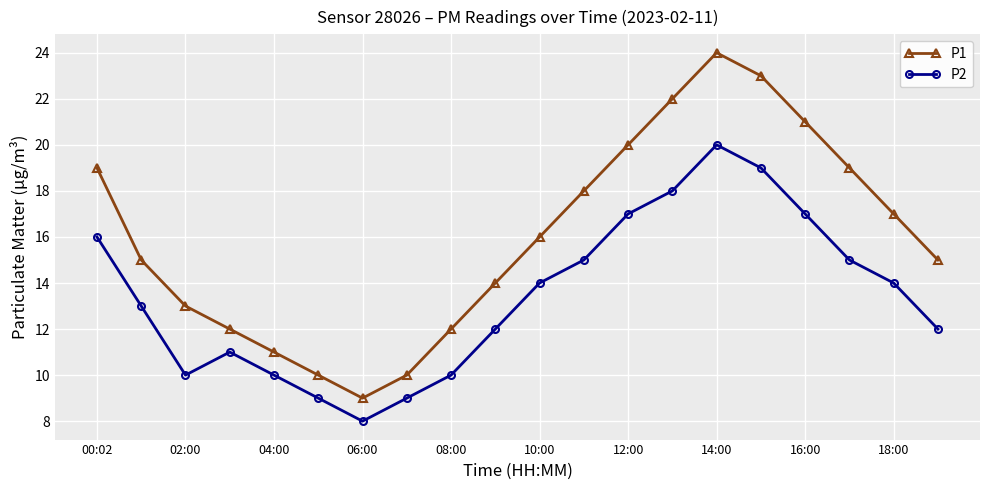

True or false: P1 and P2 cross at least once.

False